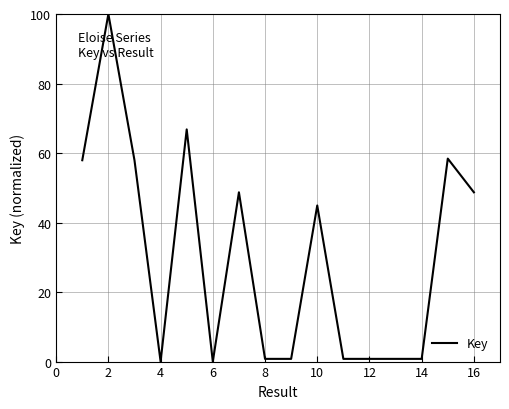

What is the difference between the maximum and minimum values?

100.0